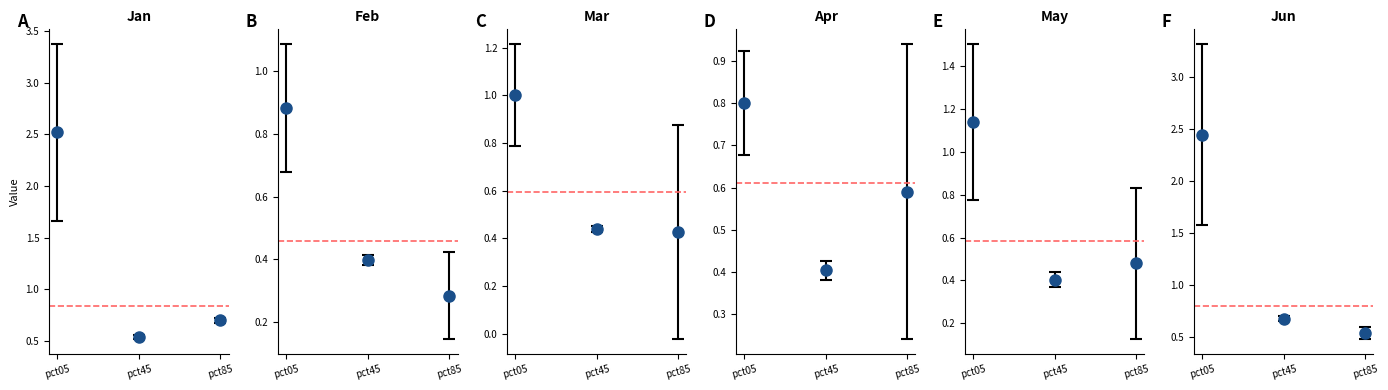

What is the average value of the Feb series?

0.5